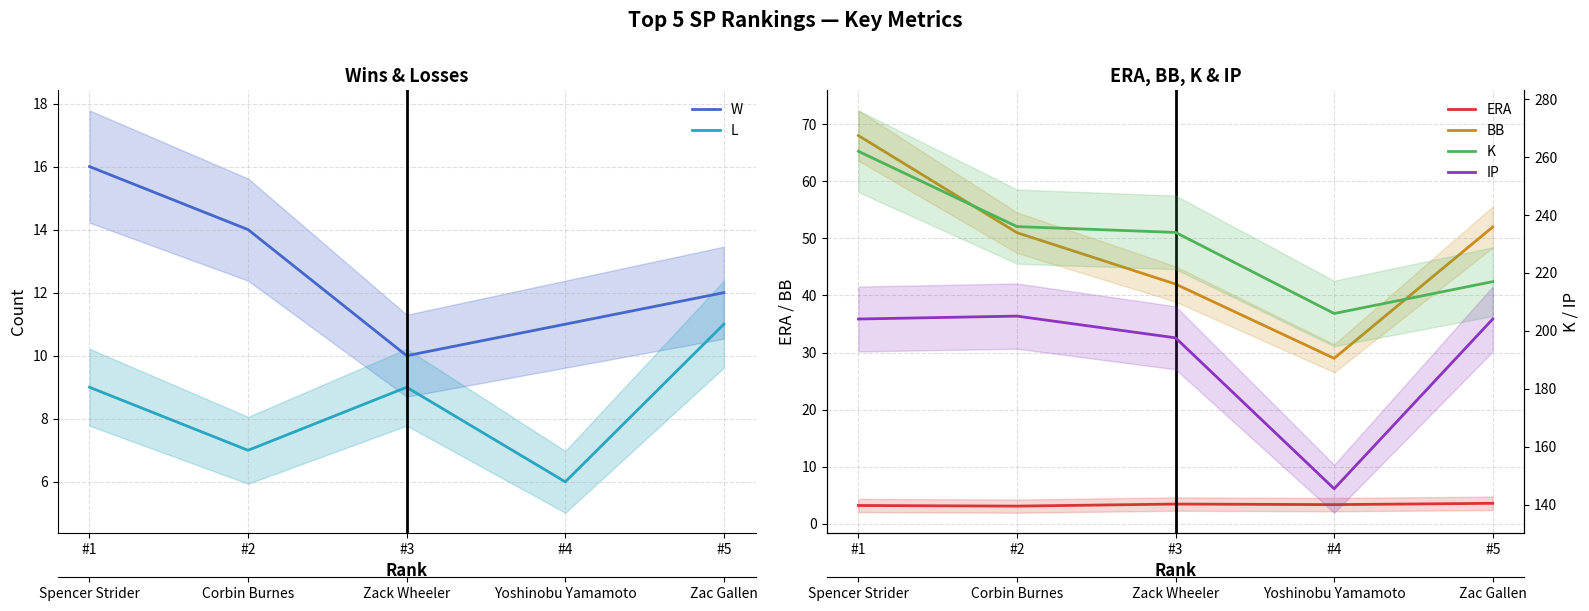

Which has a higher value, #5 or #4?

#5